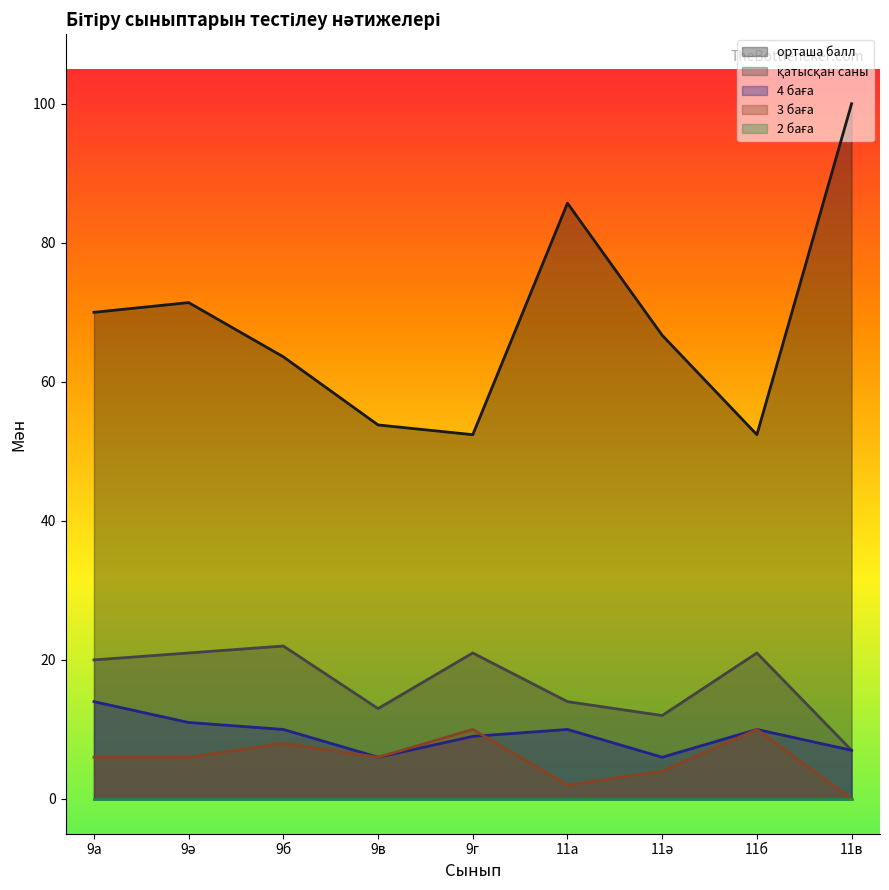

What is the value of the 3 баға point at the 2nd from the left?

6.0